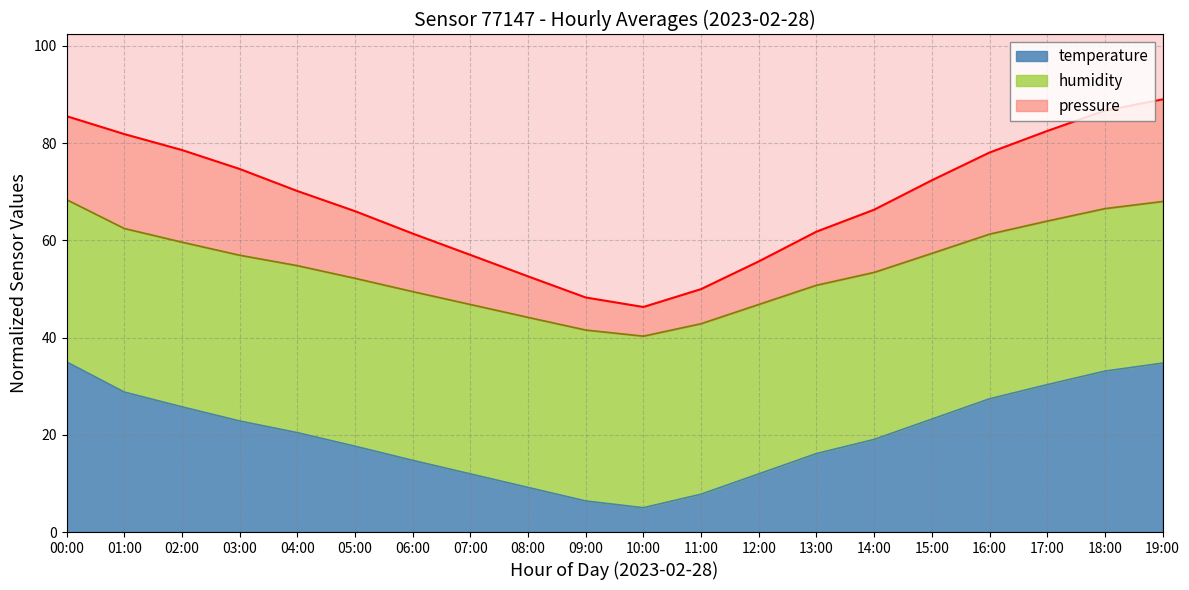

Is it true that temperature equals 27.4 at 16:00?

True